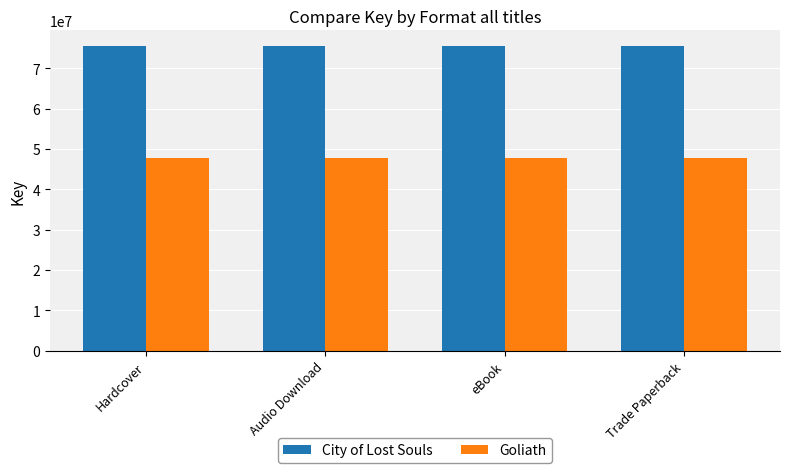

What is the maximum value for City of Lost Souls?

75593231